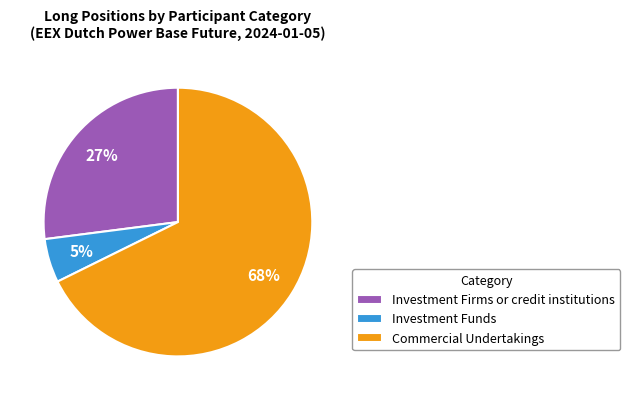

To the nearest percent, what is the average slice percentage?

33%